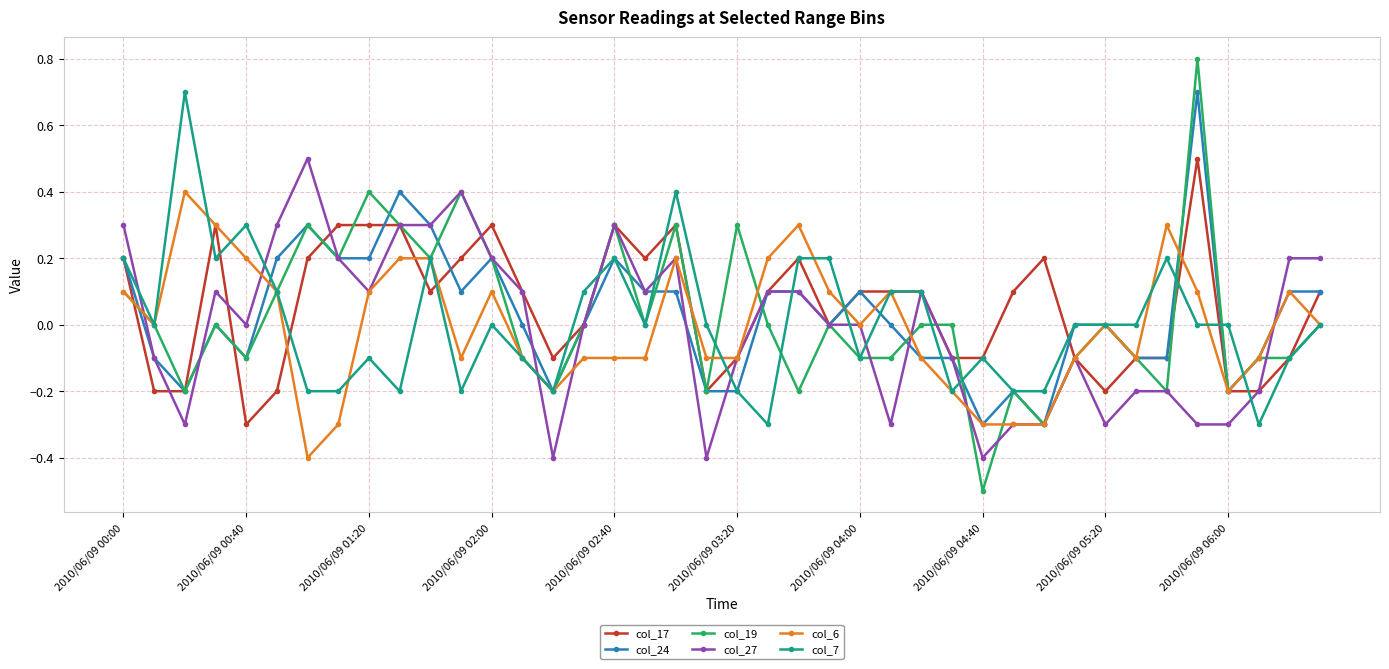

True or false: col_7 has more than 0 interior local peaks.

True